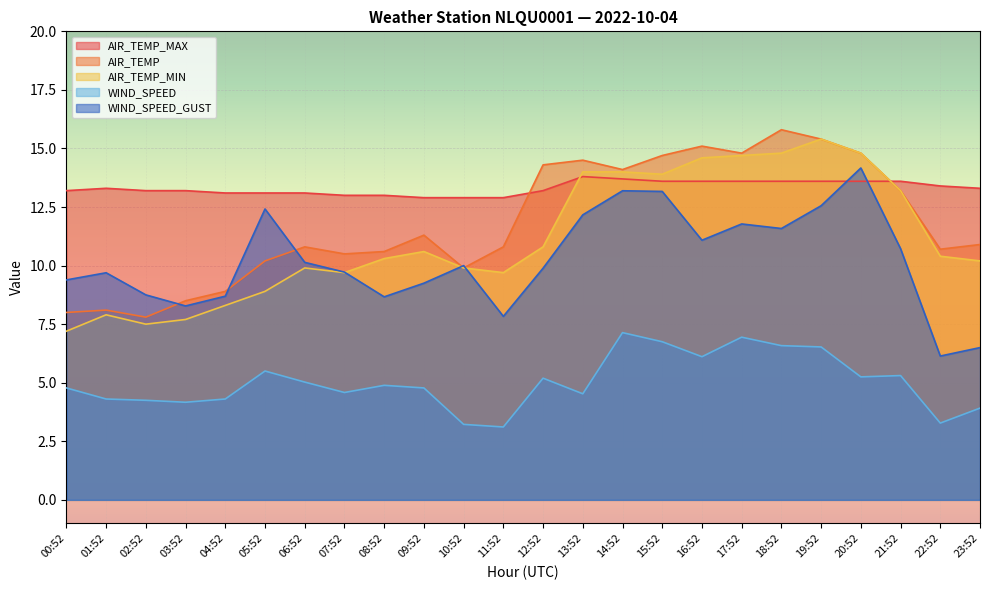

What is the sum of all WIND_SPEED values?

120.4